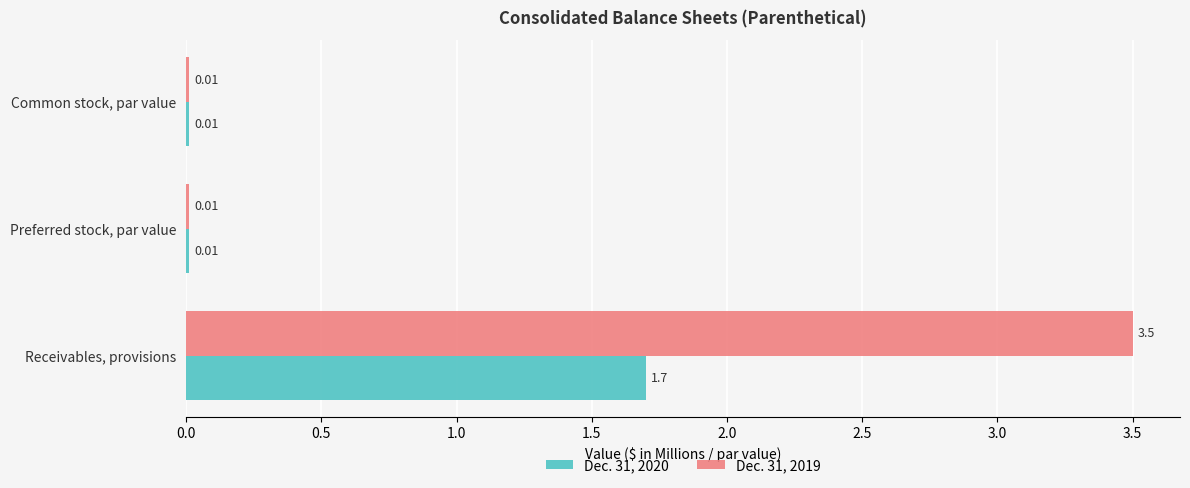

What is the sum of the Dec. 31, 2019 values at Receivables, provisions and Common stock, par value?

3.5